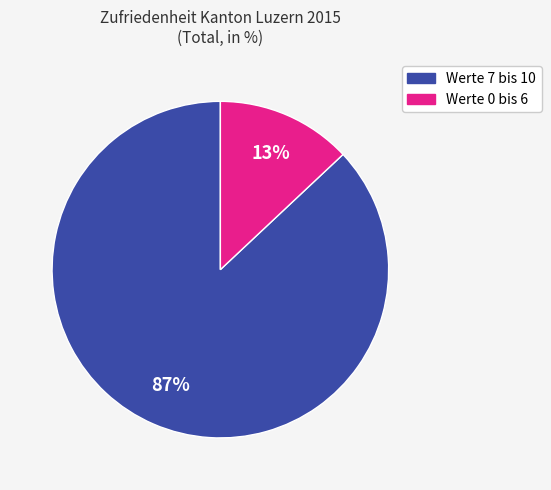

To the nearest percent, what is the difference between the largest and smallest slice percentages?

74%